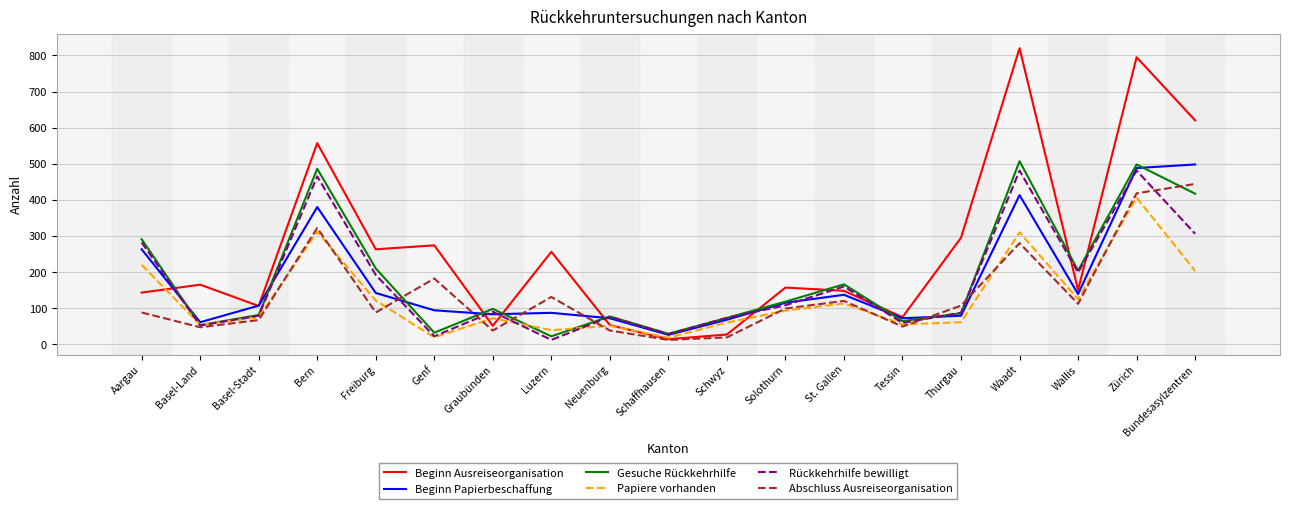

True or false: Beginn Ausreiseorganisation and Gesuche Rückkehrhilfe intersect in this chart.

True